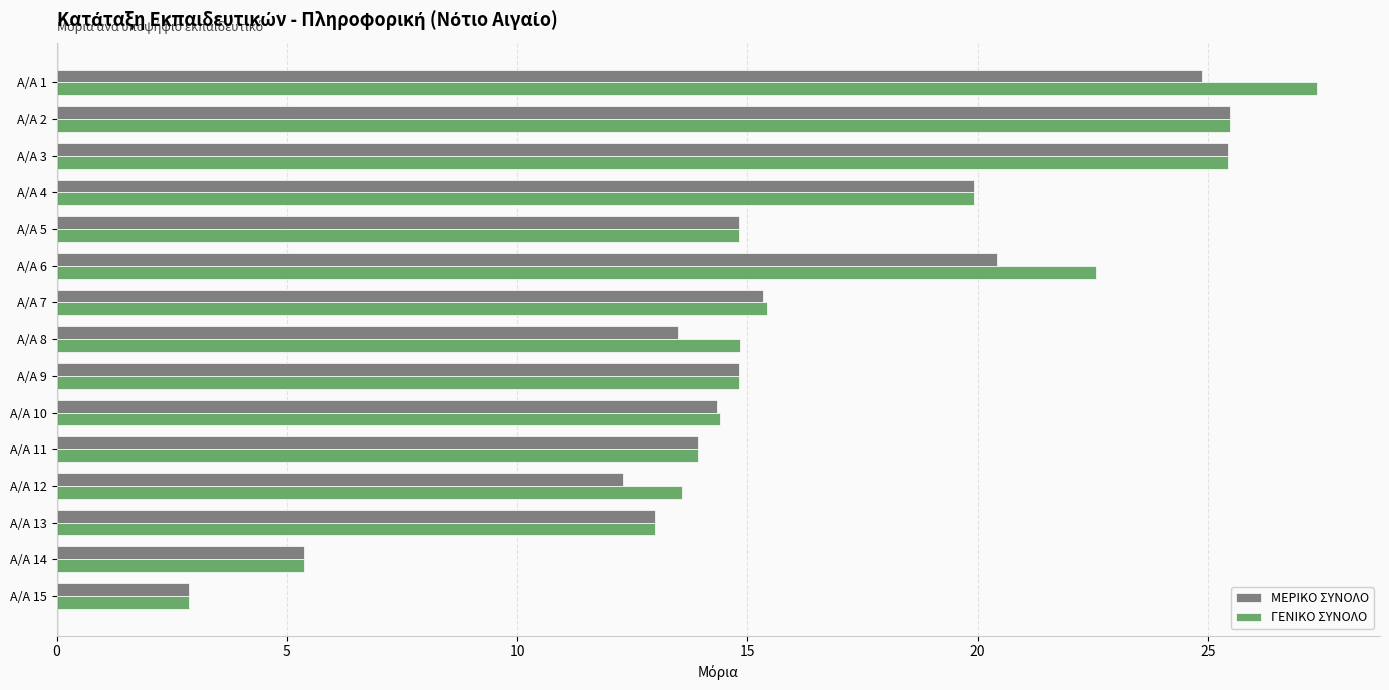

Which series has the widest spread of values?

ΓΕΝΙΚΟ ΣΥΝΟΛΟ